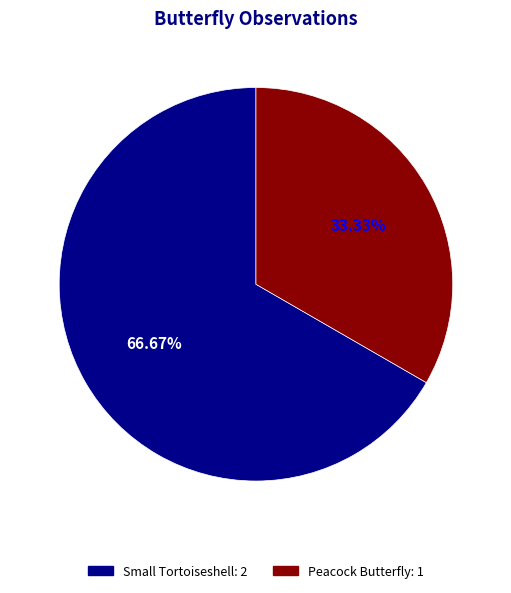

What is the largest slice in the pie chart?

Small Tortoiseshell